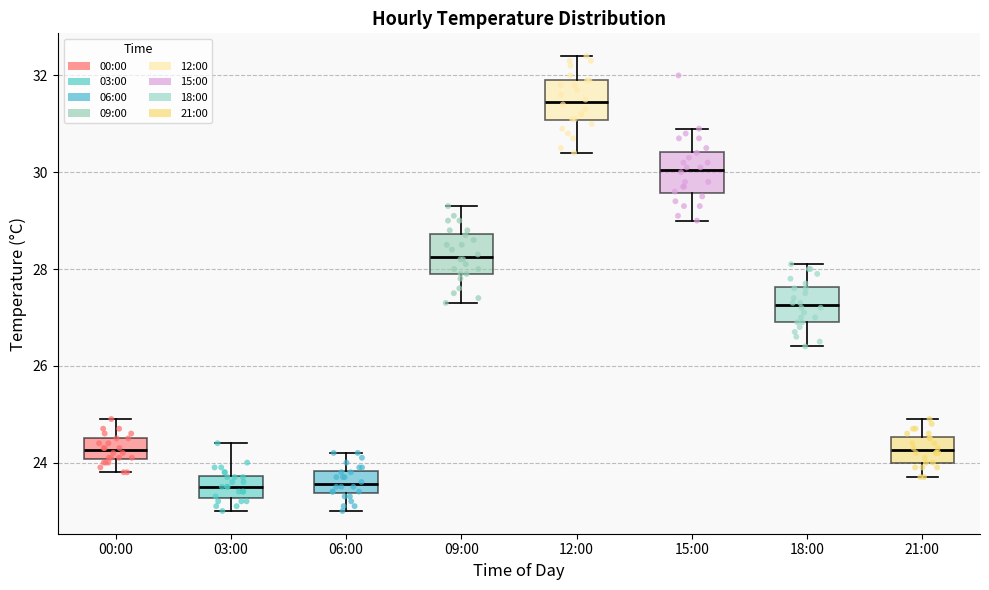

Reading left to right, read every box against the y-axis: the position of its median line, the range the box covers, and the ends of its whiskers. The values are not printed on the chart, so give them approximately, as read against the axis.

00:00: median 24.2, box 24.0 to 24.6, whiskers 23.8 to 25.0
03:00: median 23.6, box 23.2 to 23.8, whiskers 23.0 to 24.4
06:00: median 23.6, box 23.4 to 23.8, whiskers 23.0 to 24.2
09:00: median 28.2, box 28.0 to 28.8, whiskers 27.4 to 29.4
12:00: median 31.4, box 31.0 to 32.0, whiskers 30.4 to 32.4
15:00: median 30.0, box 29.6 to 30.4, whiskers 29.0 to 31.0
18:00: median 27.2, box 27.0 to 27.6, whiskers 26.4 to 28.2
21:00: median 24.2, box 24.0 to 24.6, whiskers 23.8 to 25.0